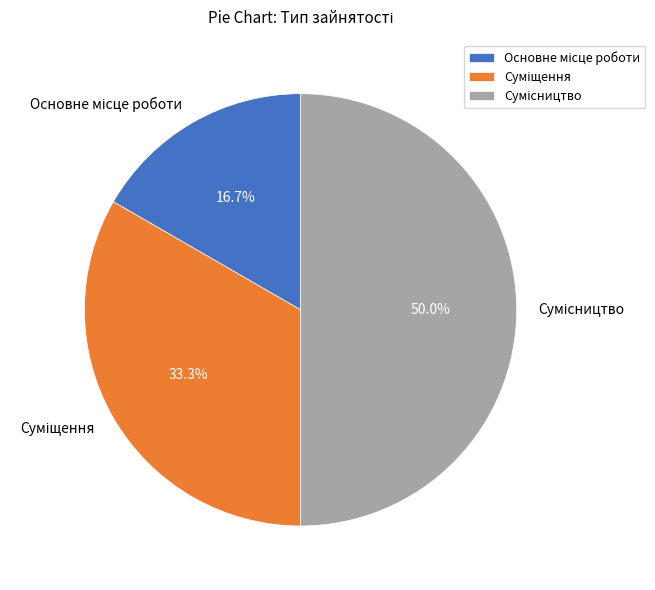

Count the number of slices in the pie.

3